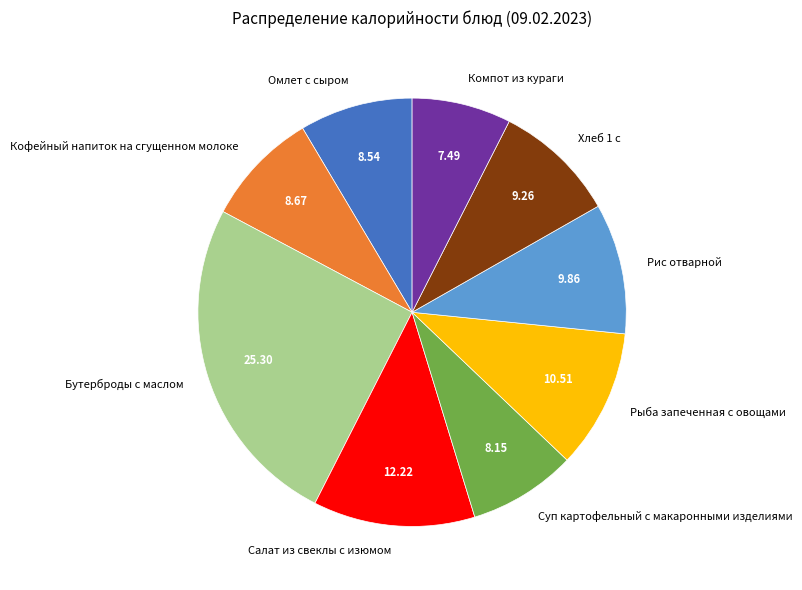

Is there any slice that represents more than half of the pie?

No